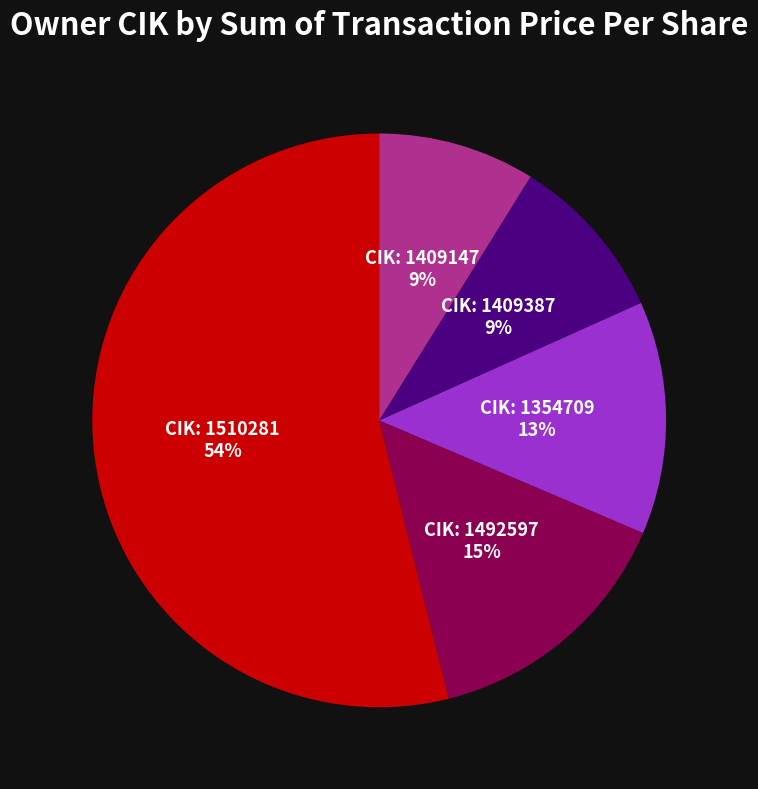

To the nearest percent, what is the difference between the largest and smallest slice percentages?

45%